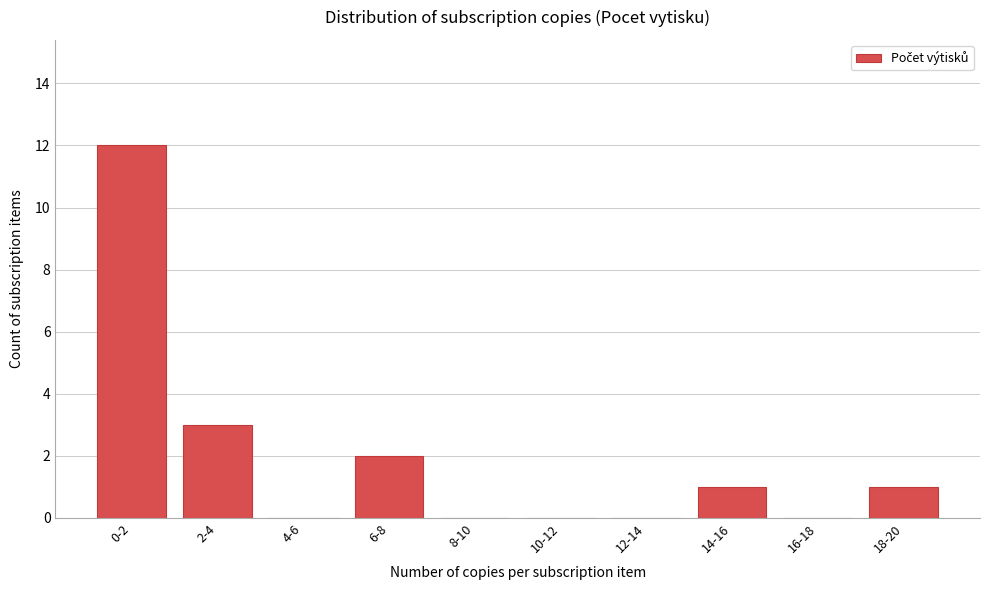

Reading left to right, list all the values displayed in this chart.

0-2=12	2-4=3	4-6=0	6-8=2	8-10=0	10-12=0	12-14=0	14-16=1	16-18=0	18-20=1